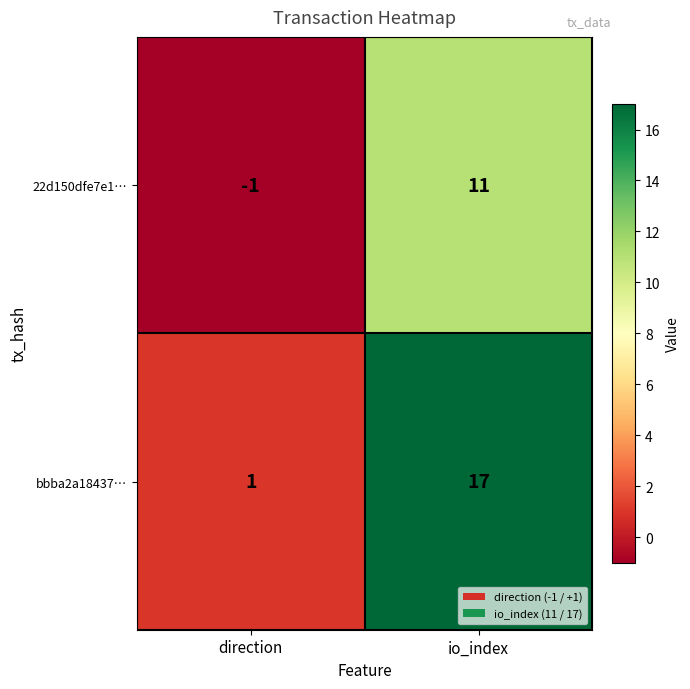

Which series has the largest total across all categories?

bbba2a18437…